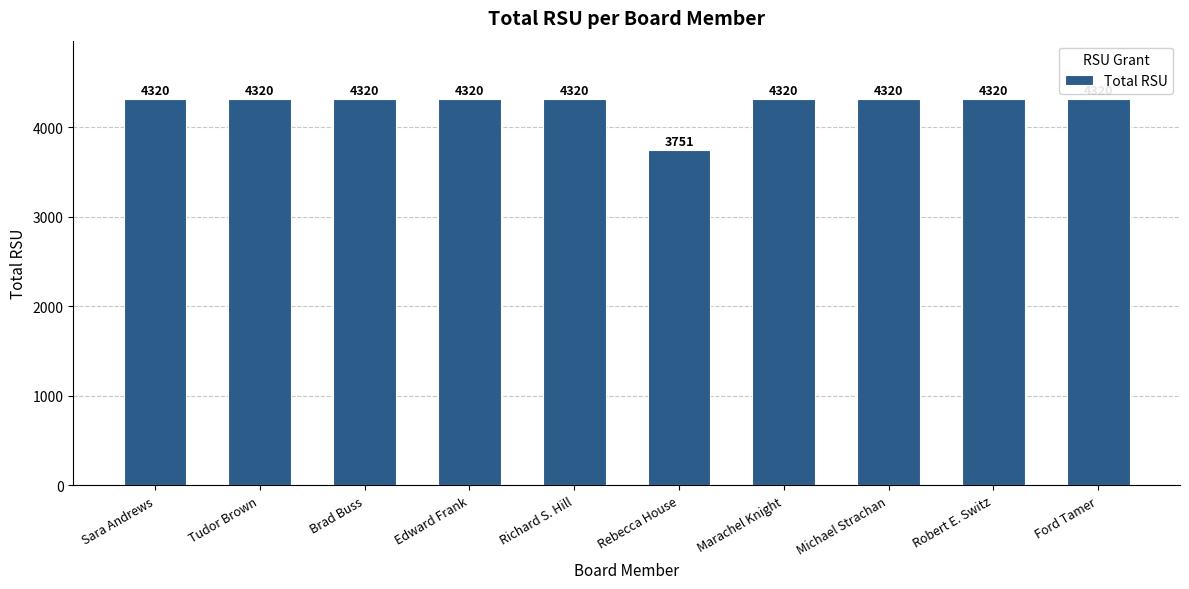

What is the difference between the maximum and minimum values?

569